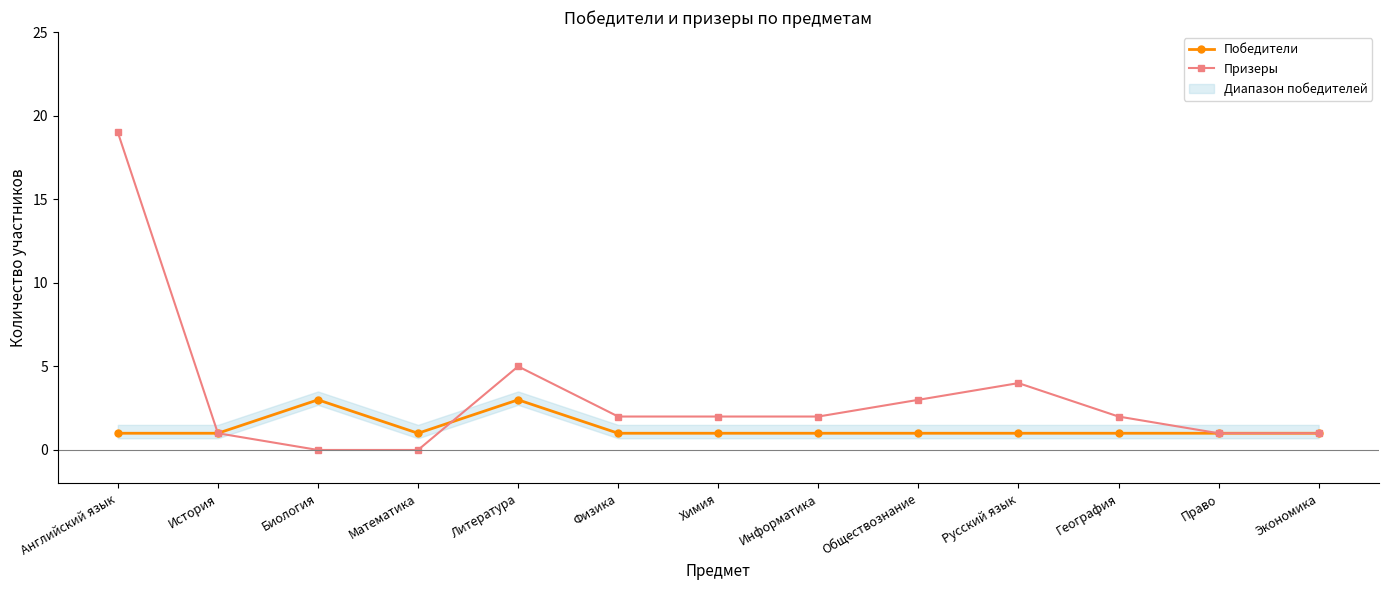

True or false: Победители and Призеры cross at least once.

True